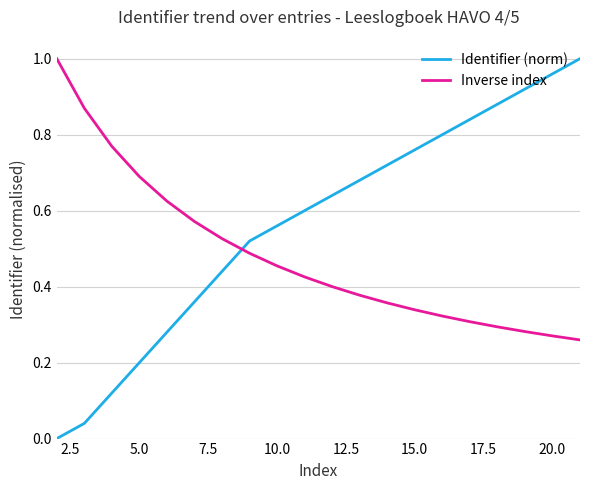

How many values in Identifier (norm) are above zero?

19